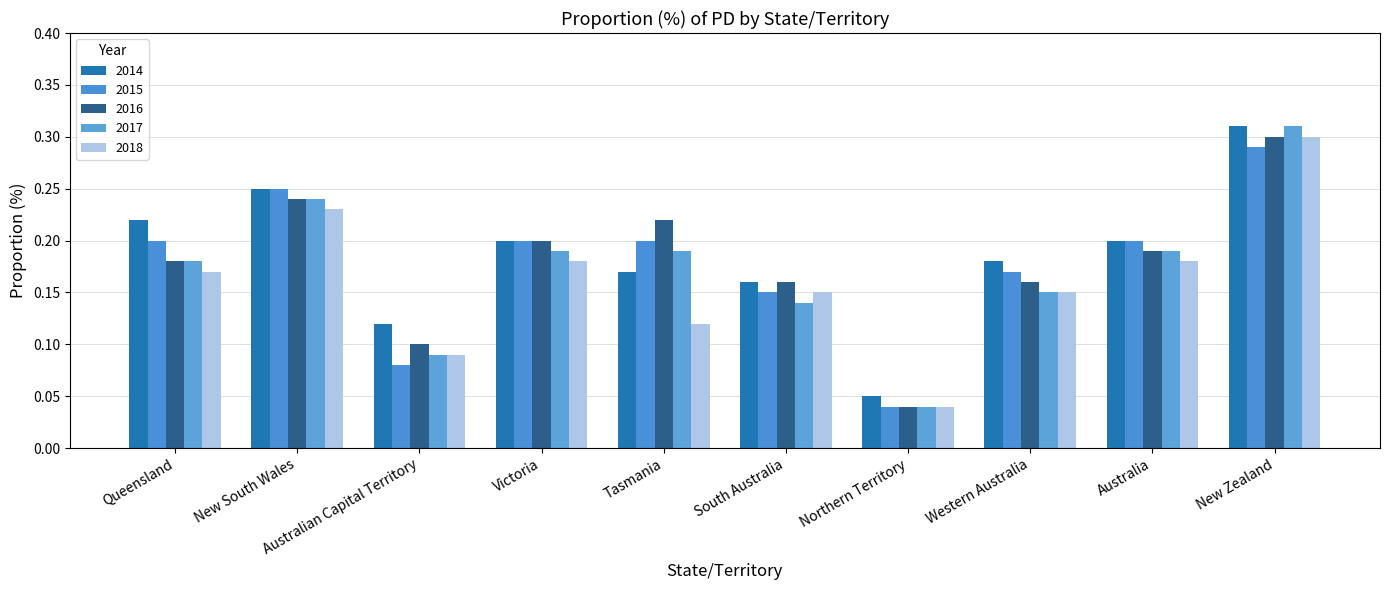

Which series changed the most between Queensland and Northern Territory?

2014